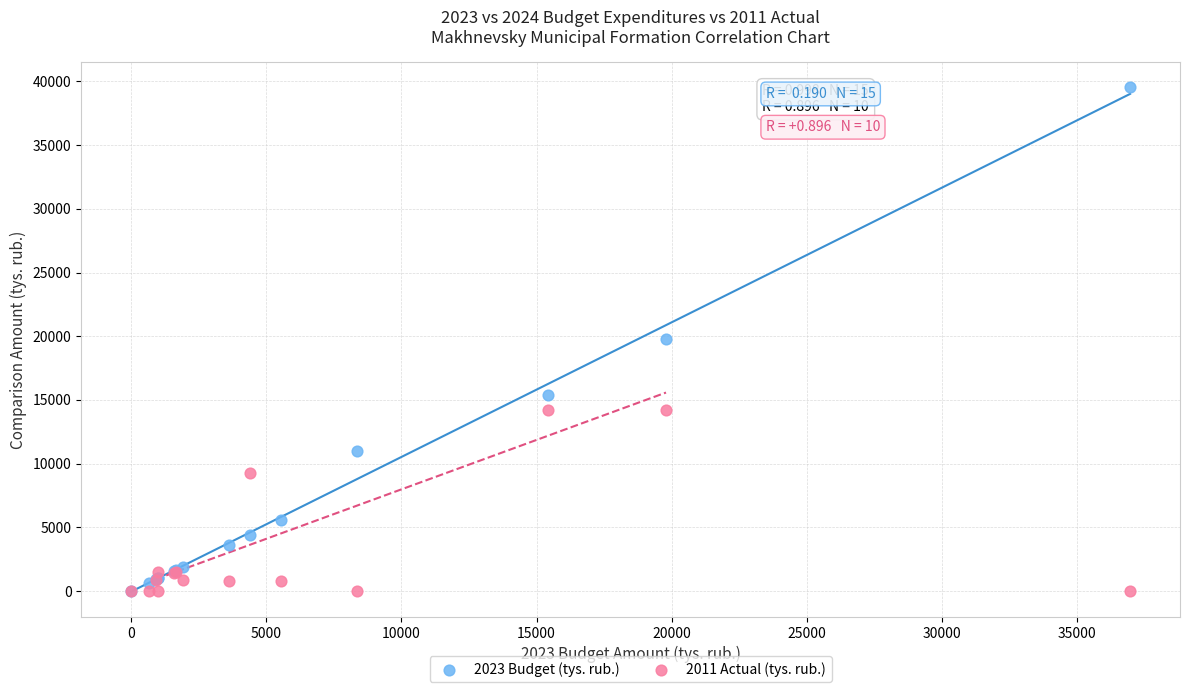

What are all the series names shown in the legend?

2023 Budget (tys. rub.), 2011 Actual (tys. rub.)